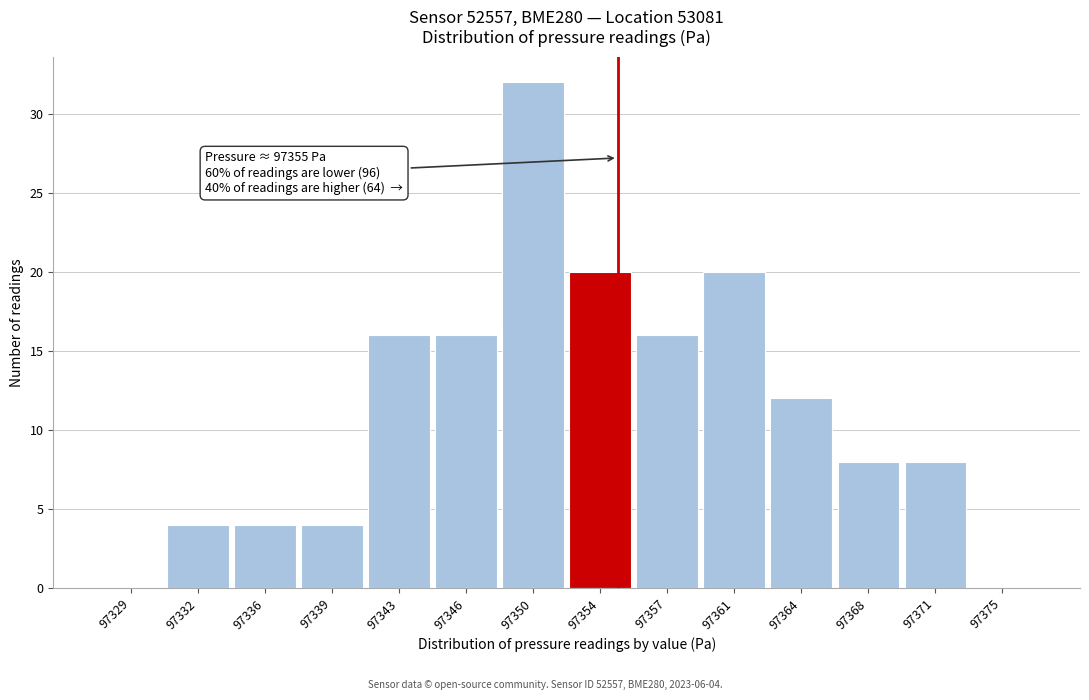

Reading left to right, transcribe all the data shown in this chart.

97329=0	97332=4	97336=4	97339=4	97343=16	97346=16	97350=32	97354=20	97357=16	97361=20	97364=12	97368=8	97371=8	97375=0